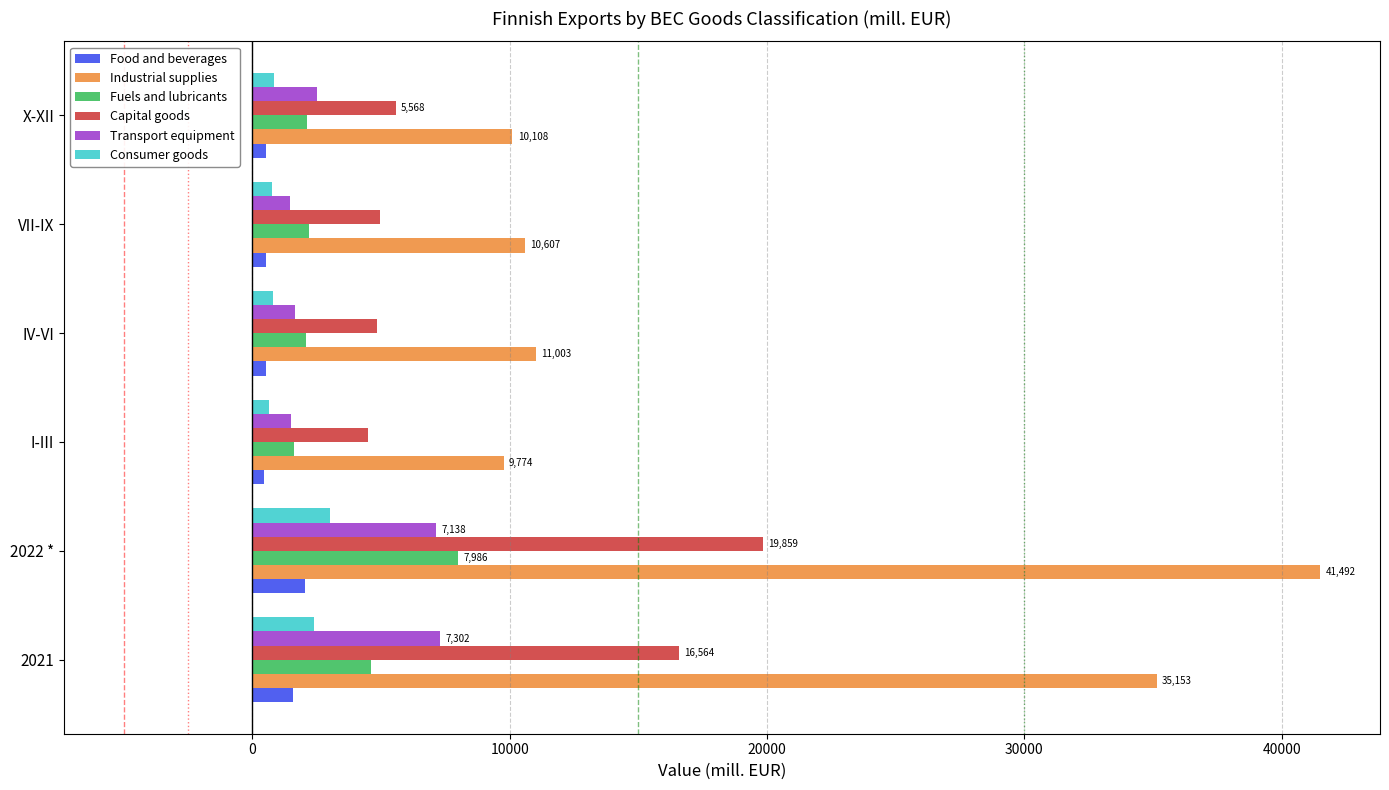

At how many categories does at least one series exceed 3988?

6